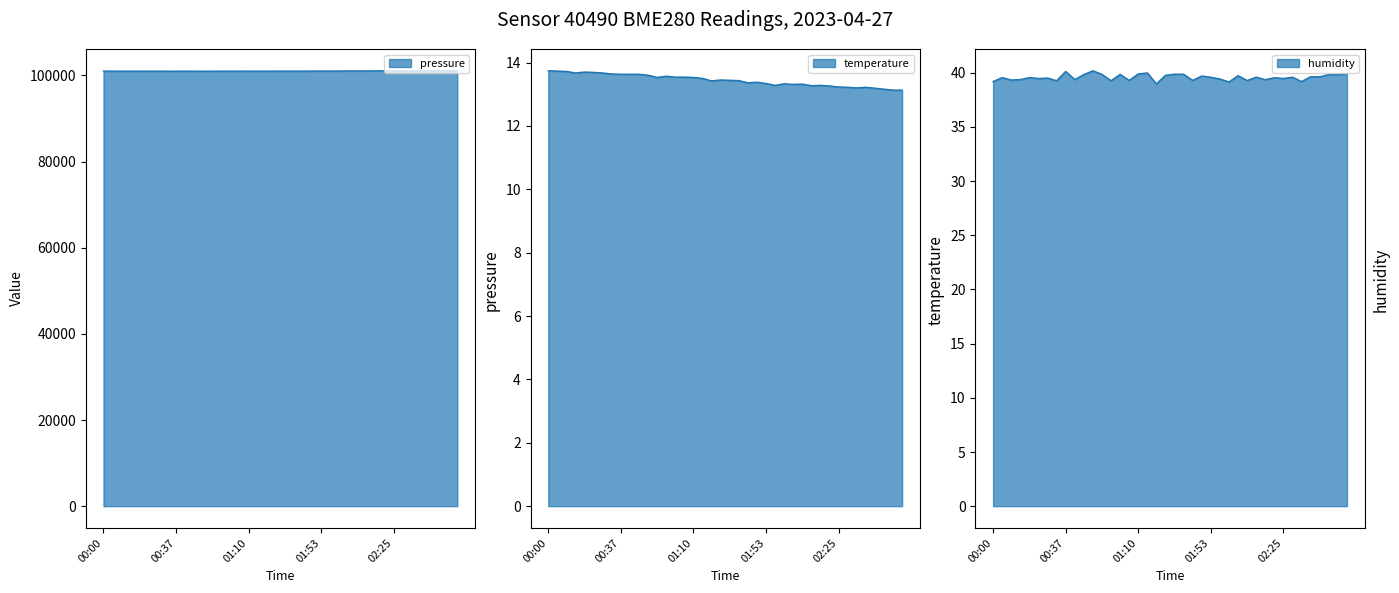

Where does the pressure series first go above 100992?

00:00